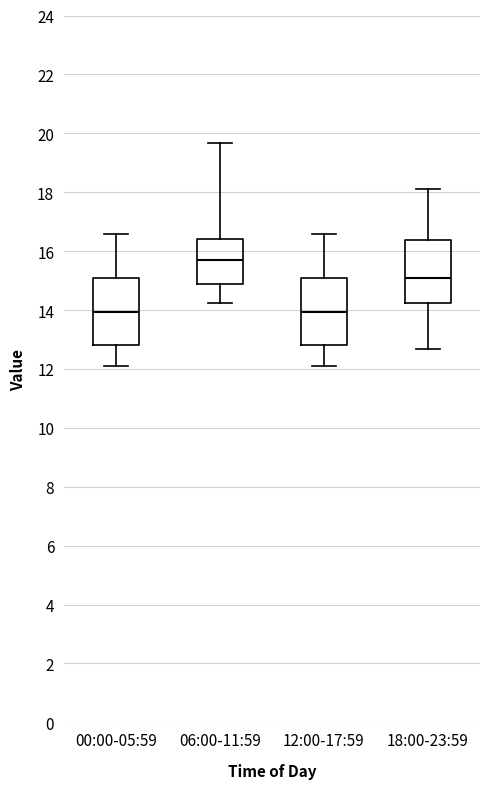

Where does the lower whisker of the box for 06:00-11:59 end on the y-axis? The values are not printed on the chart, so give them approximately, as read against the axis.

14.2